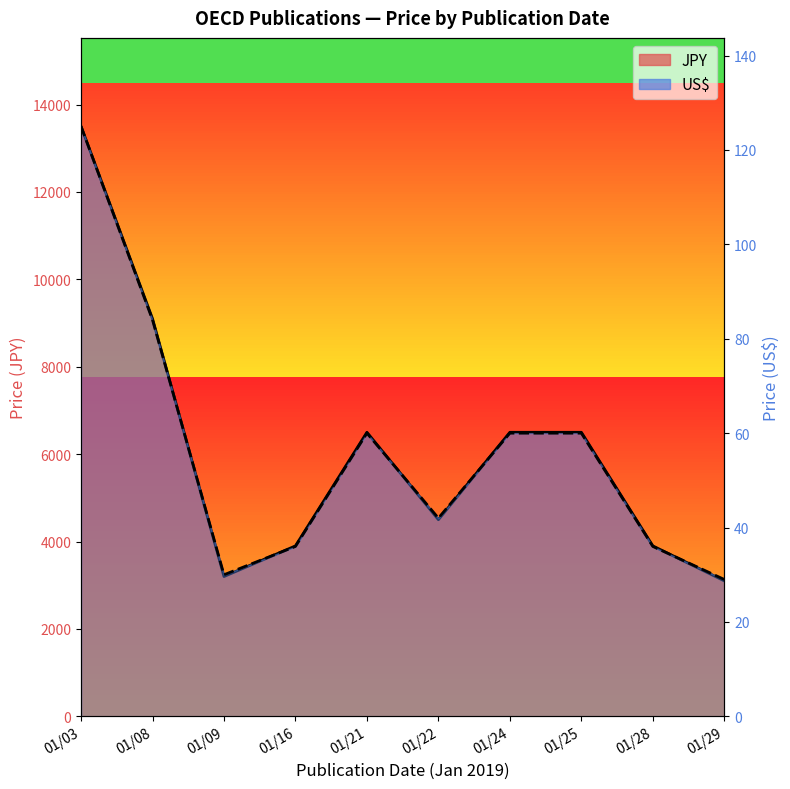

True or false: JPY and US$ intersect in this chart.

False